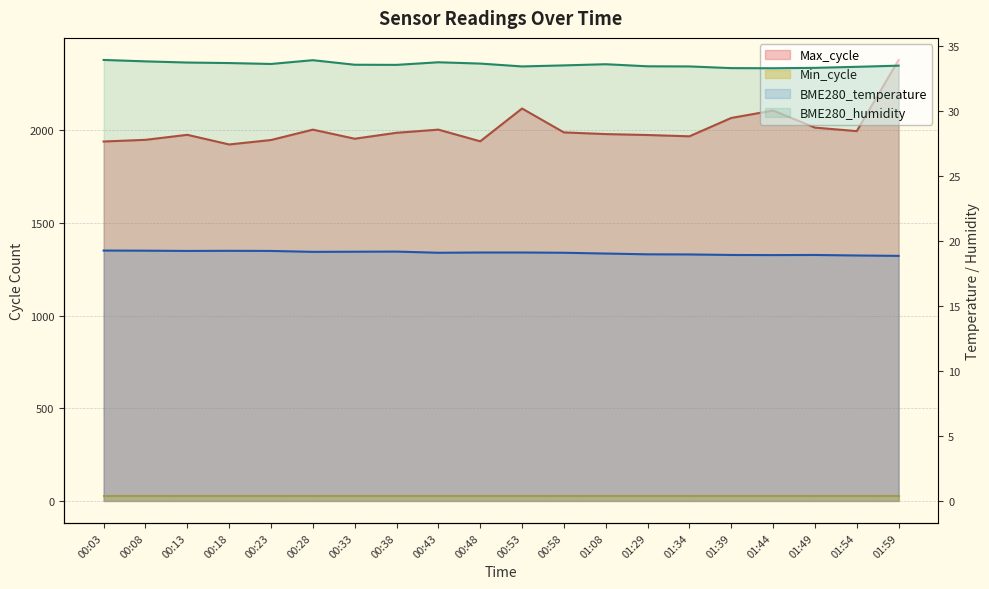

The value of BME280_temperature at 00:03 is 19.3. True or false?

True